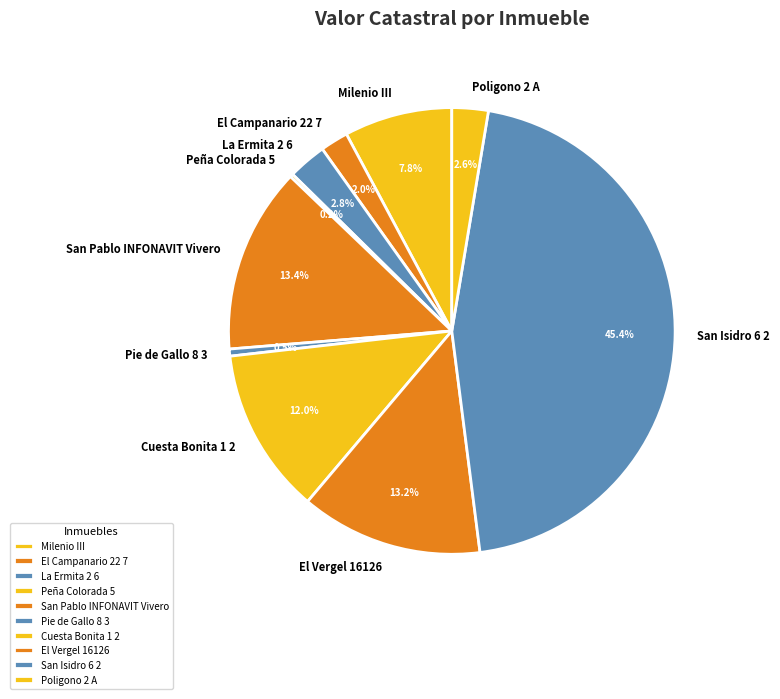

What percentage is the San Isidro 6 2 slice, to the nearest percent?

45%